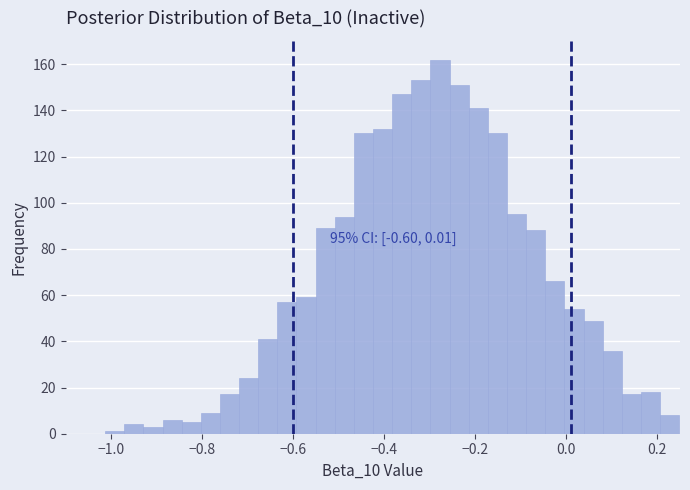

Around what value on the x-axis is the tallest bar? Give the approximate position of its centre, as read against the axis.

-0.28